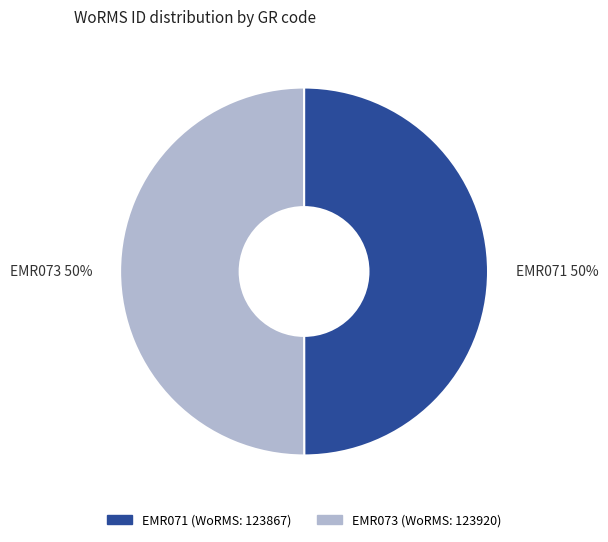

What percentage is the EMR071 slice, to the nearest percent?

50%